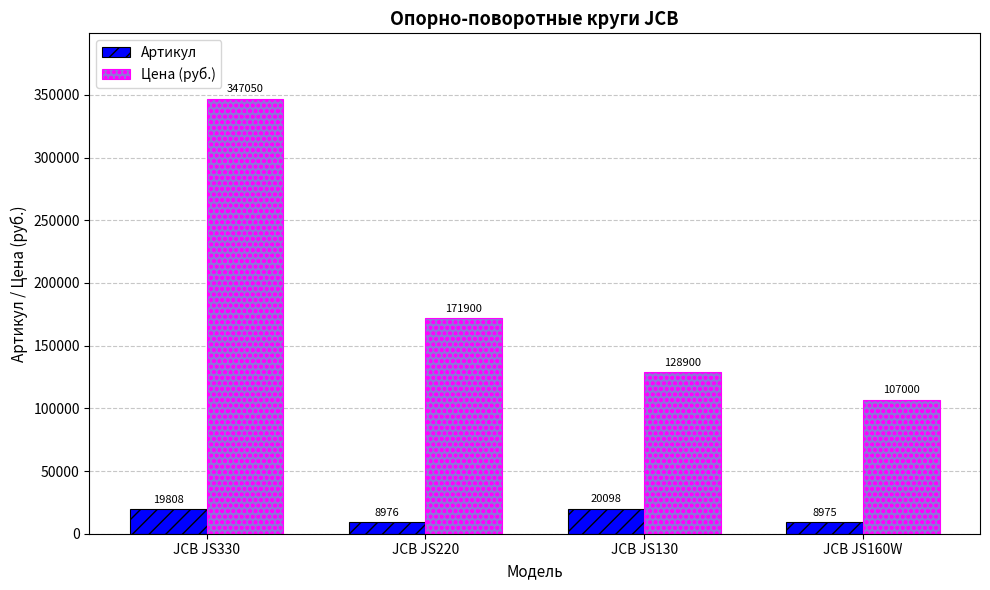

Rank the series by their maximum value, from lowest to highest.

Артикул, Цена (руб.)